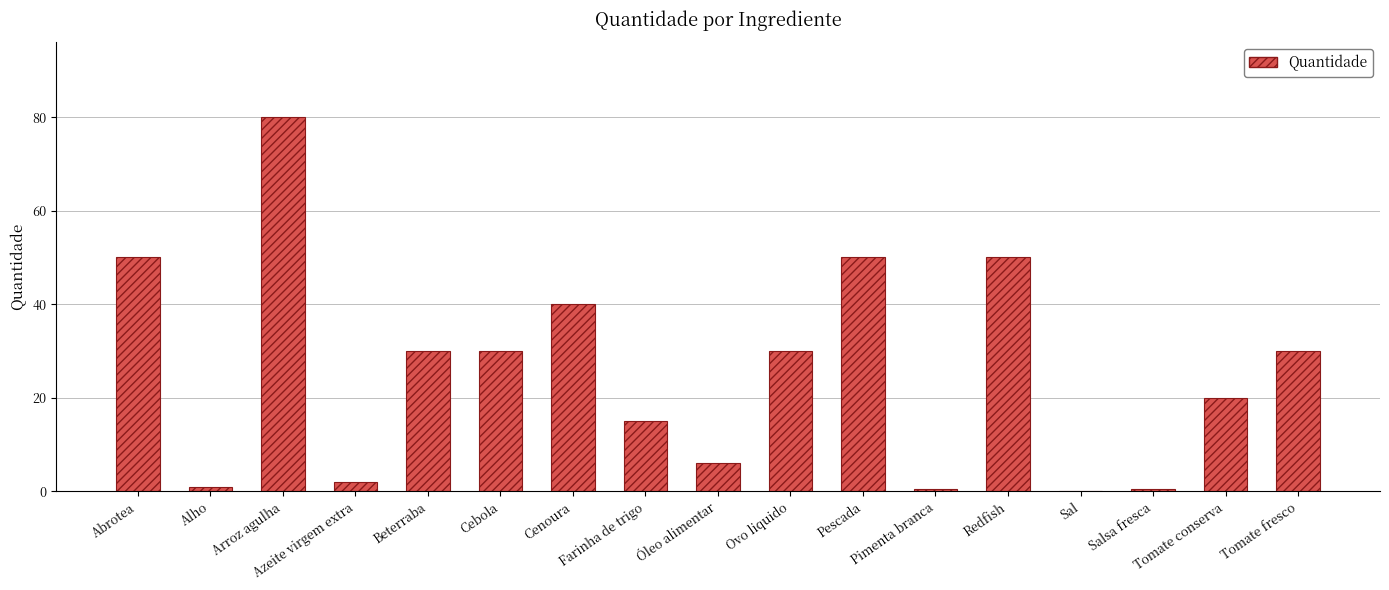

What is the sum of the values at Sal and Farinha de trigo?

15.1